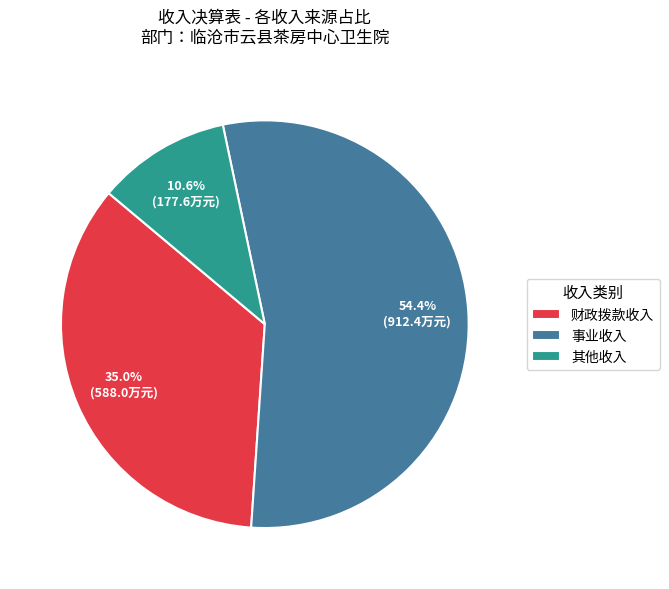

To the nearest percent, what is the average slice percentage?

33%